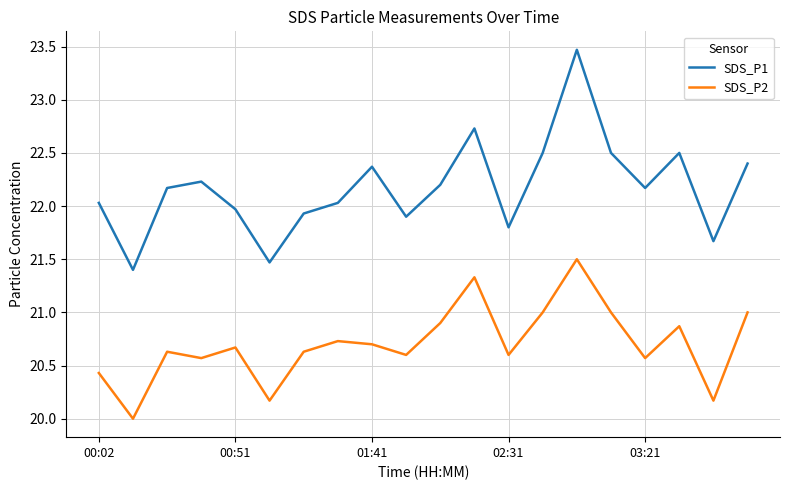

What is the average value of the SDS_P1 series?

22.2